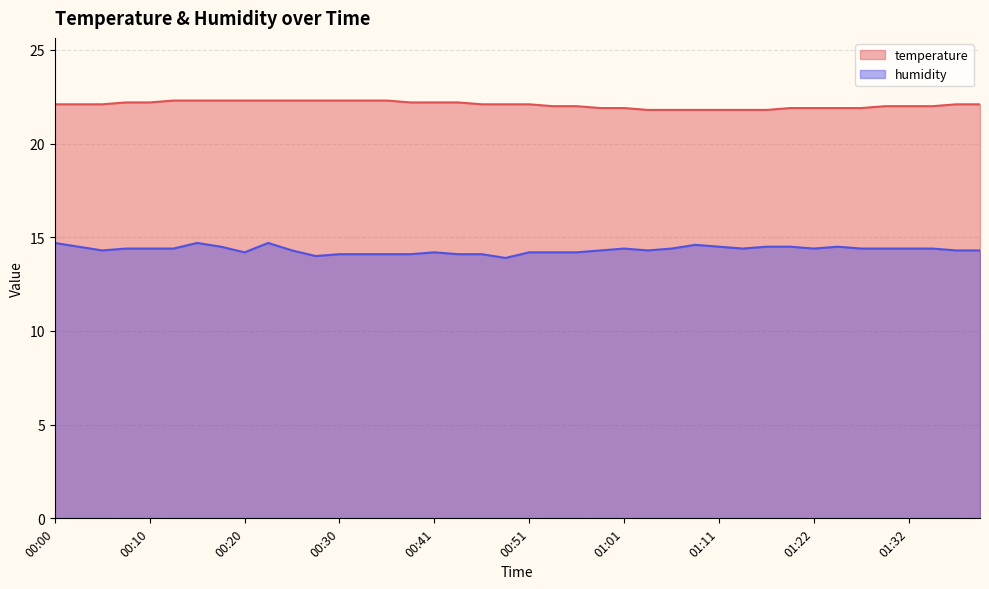

The humidity series shows 14.4 at 01:32. True or false?

True